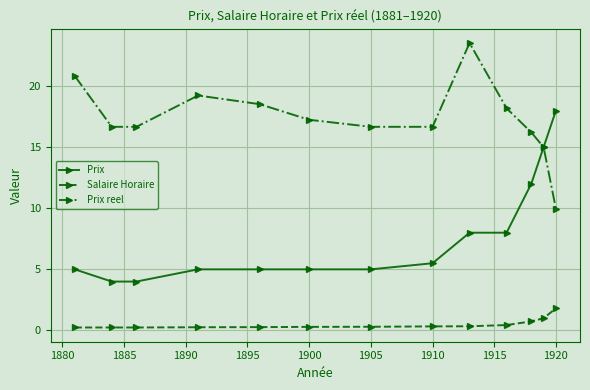

Does the chart display data point markers on the line(s)?

Yes